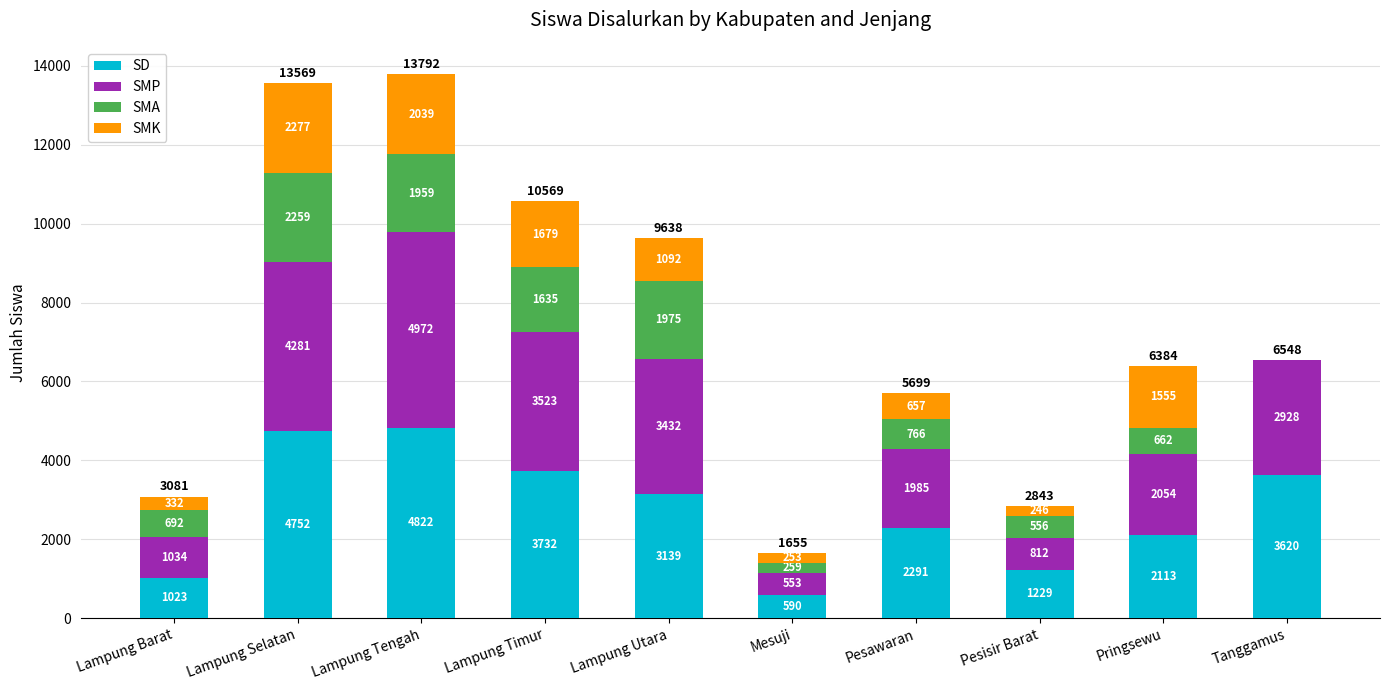

Where does the SD series first go above 3139?

Lampung Selatan